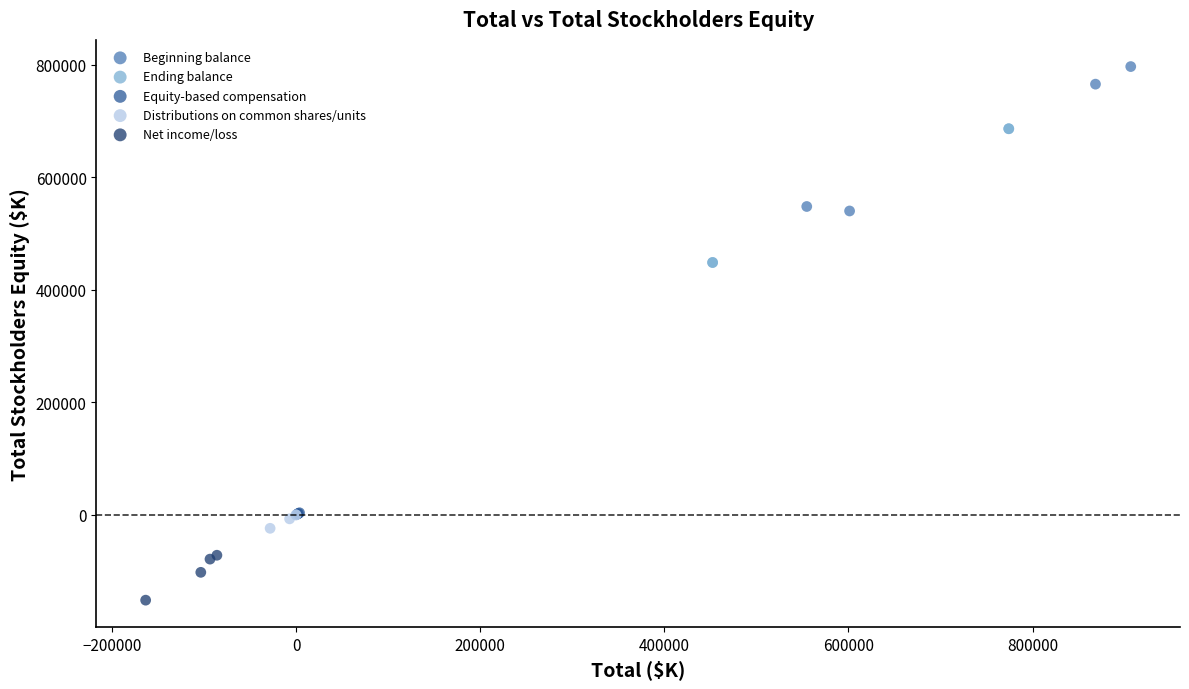

Which series reaches the maximum Y coordinate?

Beginning balance